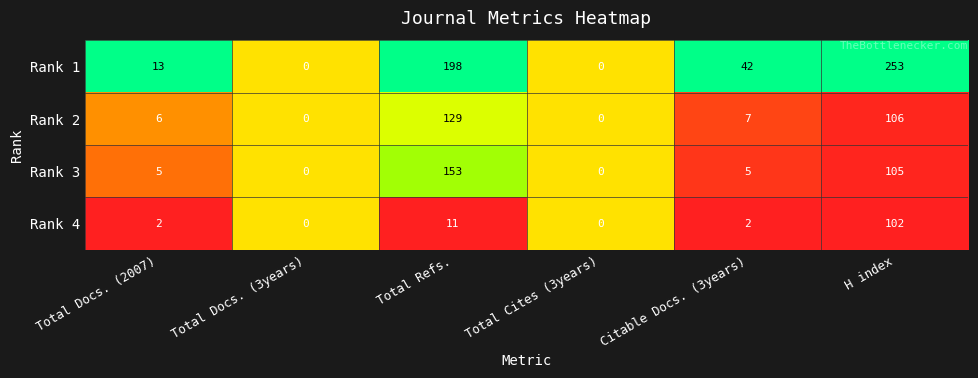

What is the sum of all Rank 1 values?

506